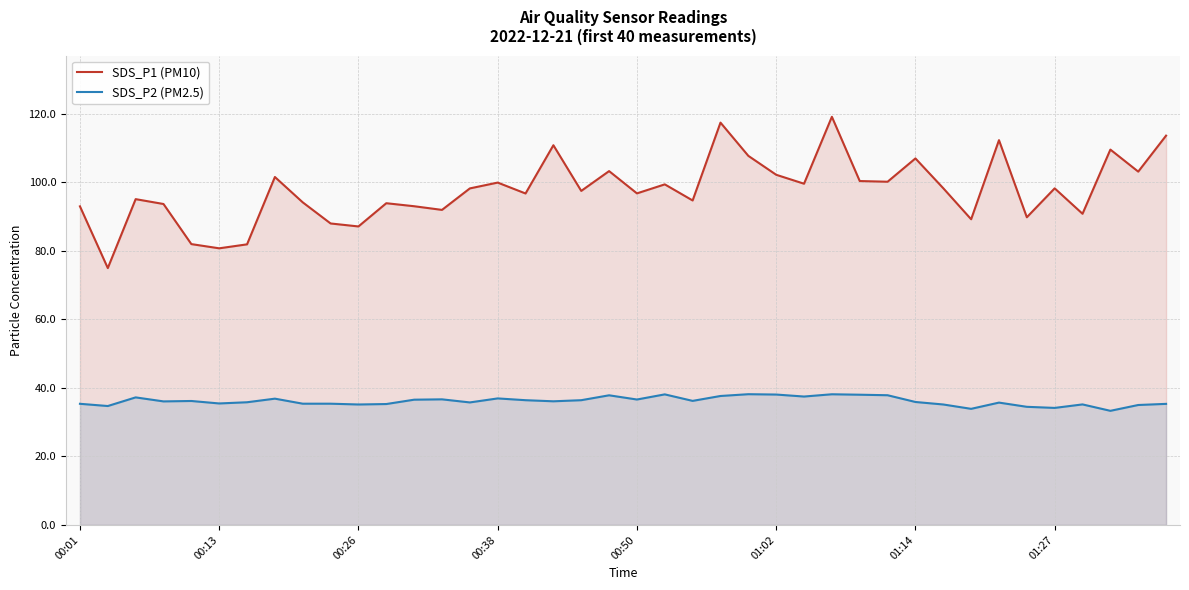

What is the average value of the SDS_P2 (PM2.5) series?

36.1